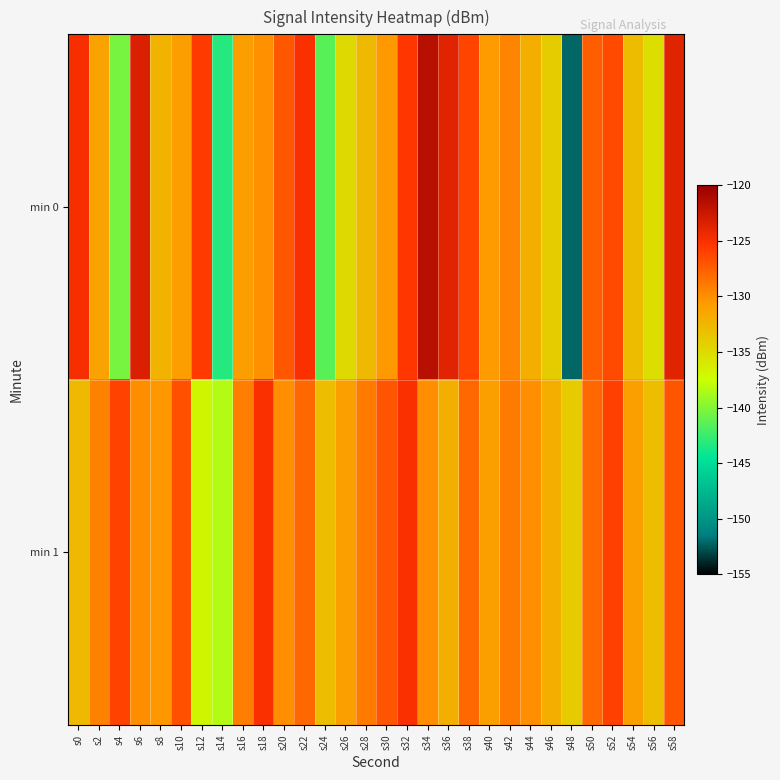

Reading left to right, transcribe all the data shown in this chart.

min 0: s0=-124.8	s2=-131.1	s4=-140.4	s6=-123.4	s8=-132.3	s10=-130.9	s12=-125.6	s14=-143.3	s16=-131.0	s18=-130.1	s20=-127.1	s22=-125.1	s24=-141.5	s26=-134.9	s28=-132.7	s30=-130.7	s32=-125.5	s34=-121.6	s36=-123.7	s38=-126.2	s40=-130.7	s42=-129.5	s44=-132.0	s46=-134.0	s48=-152.2	s50=-127.5	s52=-126.4	s54=-132.9	s56=-135.2	s58=-123.7
min 1: s0=-132.7	s2=-129.4	s4=-126.0	s6=-130.0	s8=-130.5	s10=-126.8	s12=-136.9	s14=-138.4	s16=-129.1	s18=-125.0	s20=-130.0	s22=-128.0	s24=-133.0	s26=-131.0	s28=-129.0	s30=-127.0	s32=-125.0	s34=-130.0	s36=-132.0	s38=-128.0	s40=-131.0	s42=-129.0	s44=-130.0	s46=-132.0	s48=-134.0	s50=-128.0	s52=-126.0	s54=-131.0	s56=-133.0	s58=-127.0